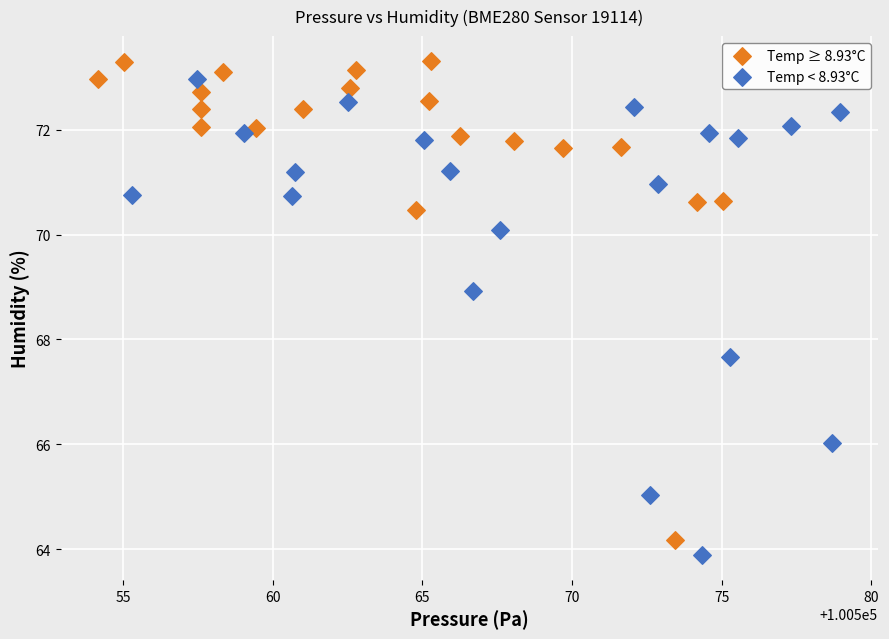

What are all the series names shown in the legend?

Temp ≥ 8.93°C, Temp < 8.93°C